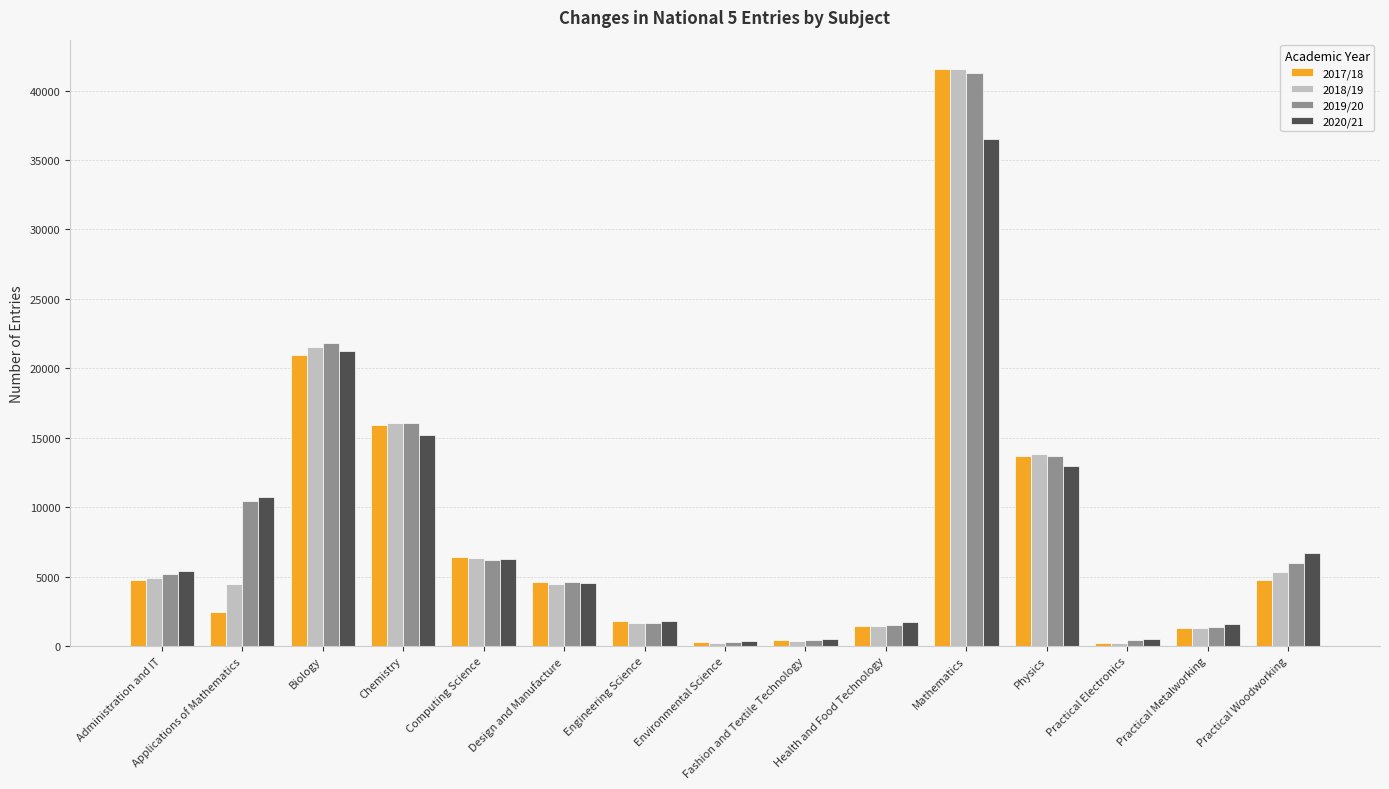

What is the label of the 6th bar from the left?

Design and Manufacture